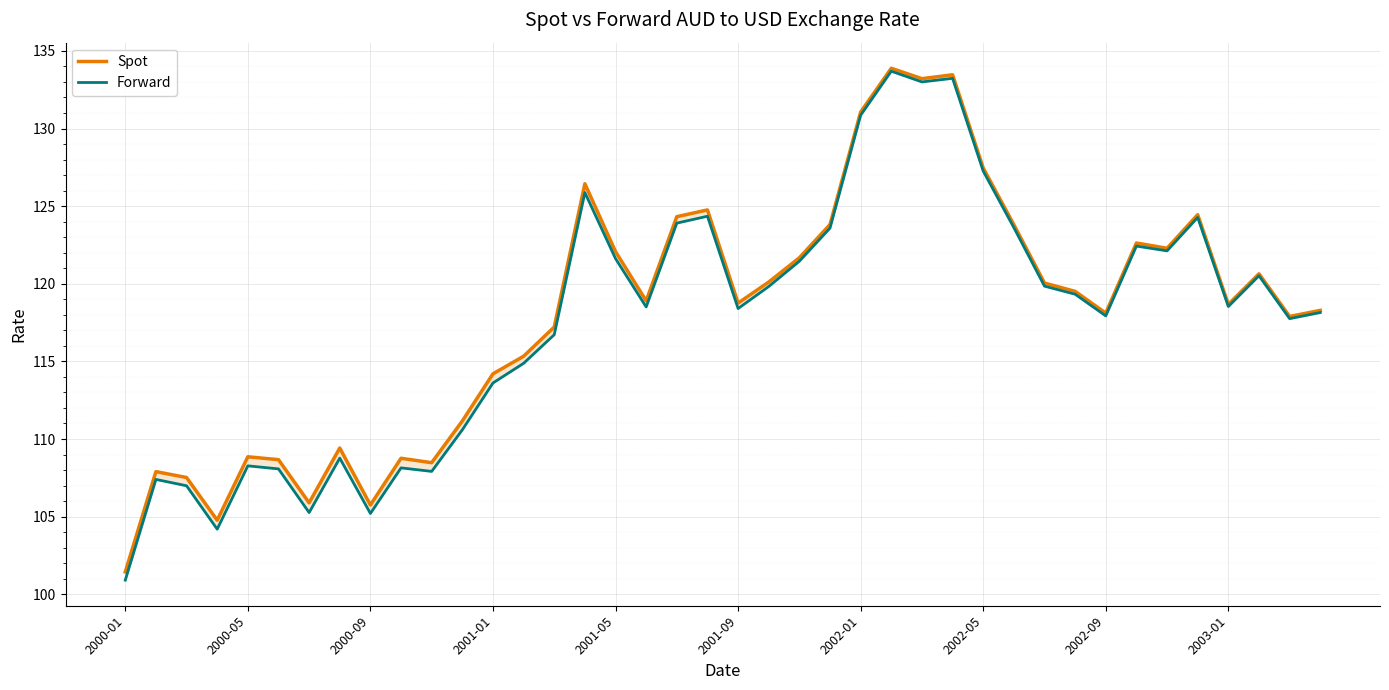

True or false: Spot has a value of 37.7 at 38.

False